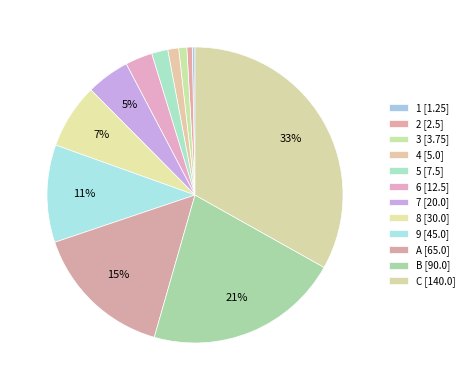

Count the number of slices in the pie.

12